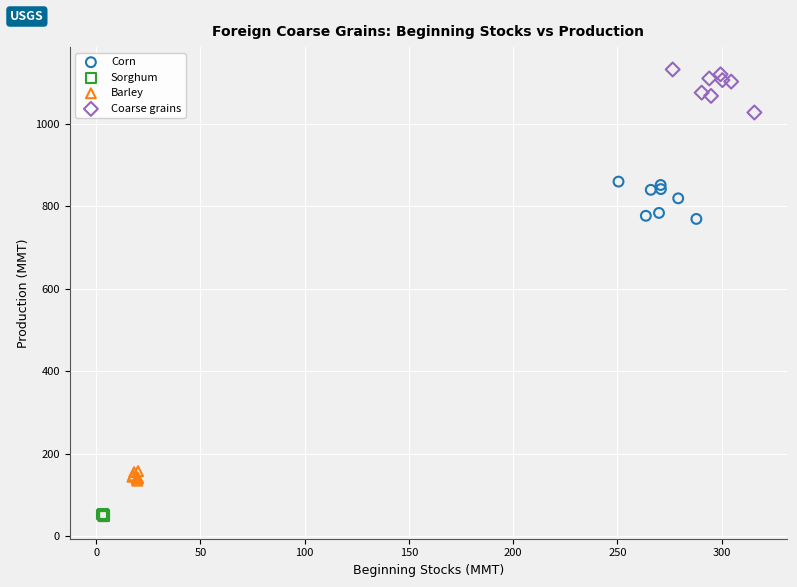

Which series contains the lowest Y value?

Sorghum